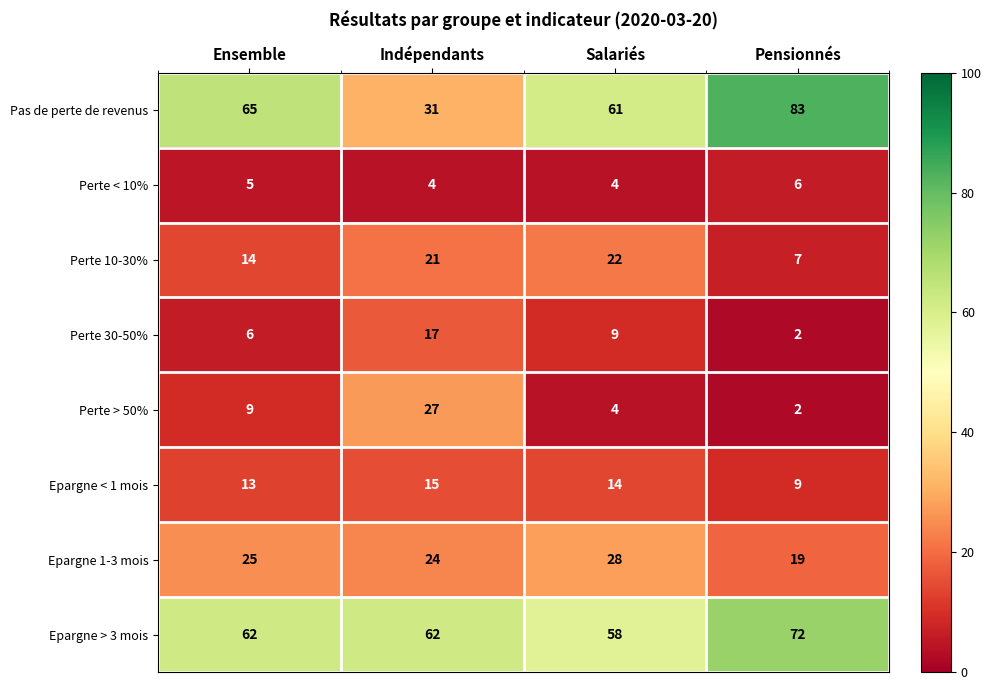

What is the maximum value shown in the chart?

83